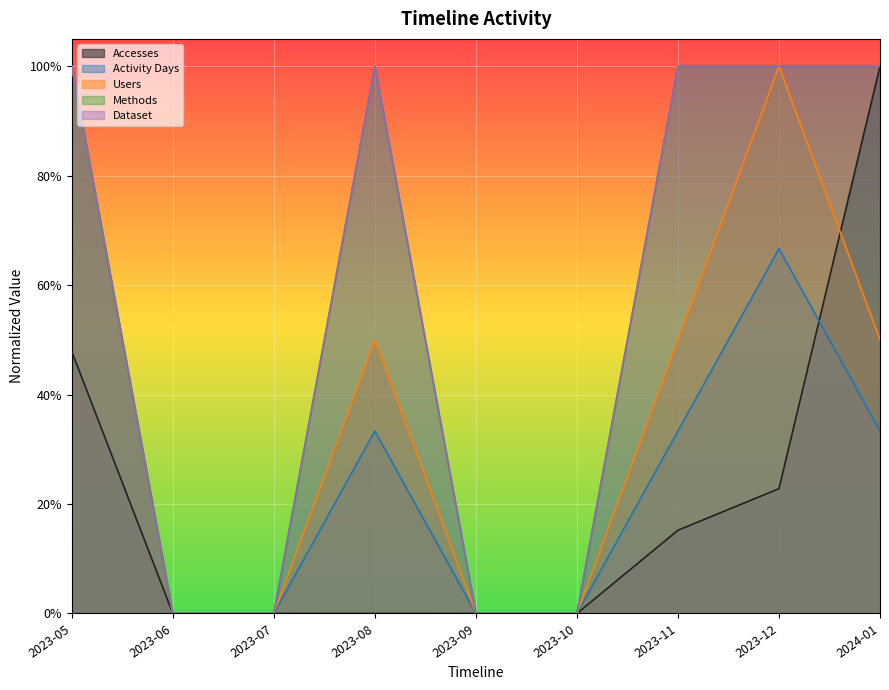

What is the label of the 2nd point from the right?

2023-12